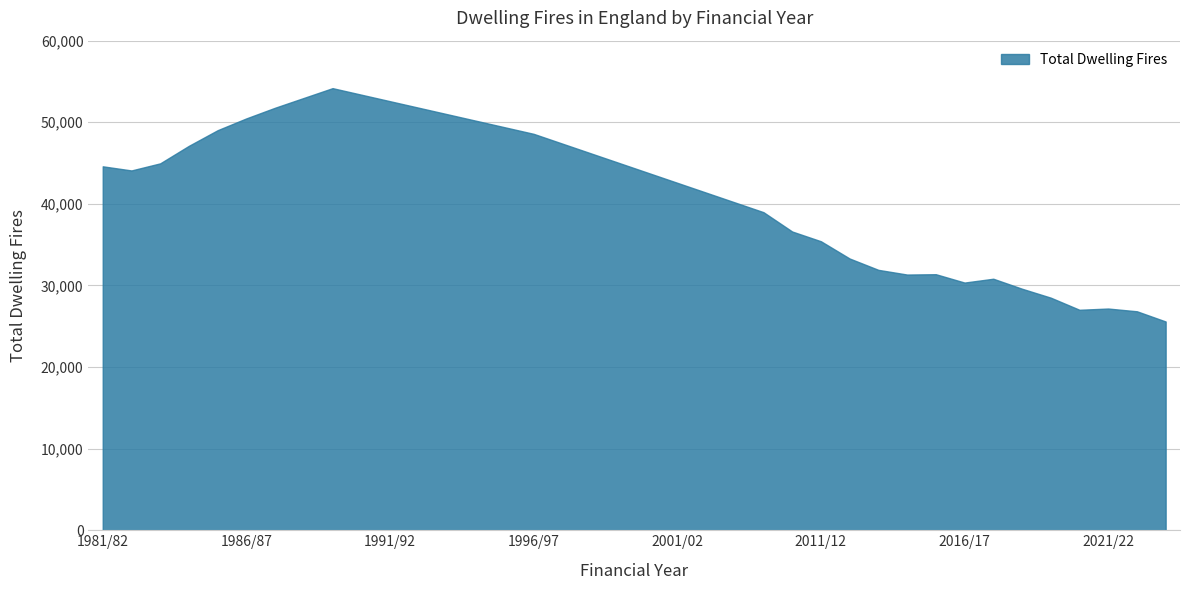

Does the chart have visible grid lines?

Yes